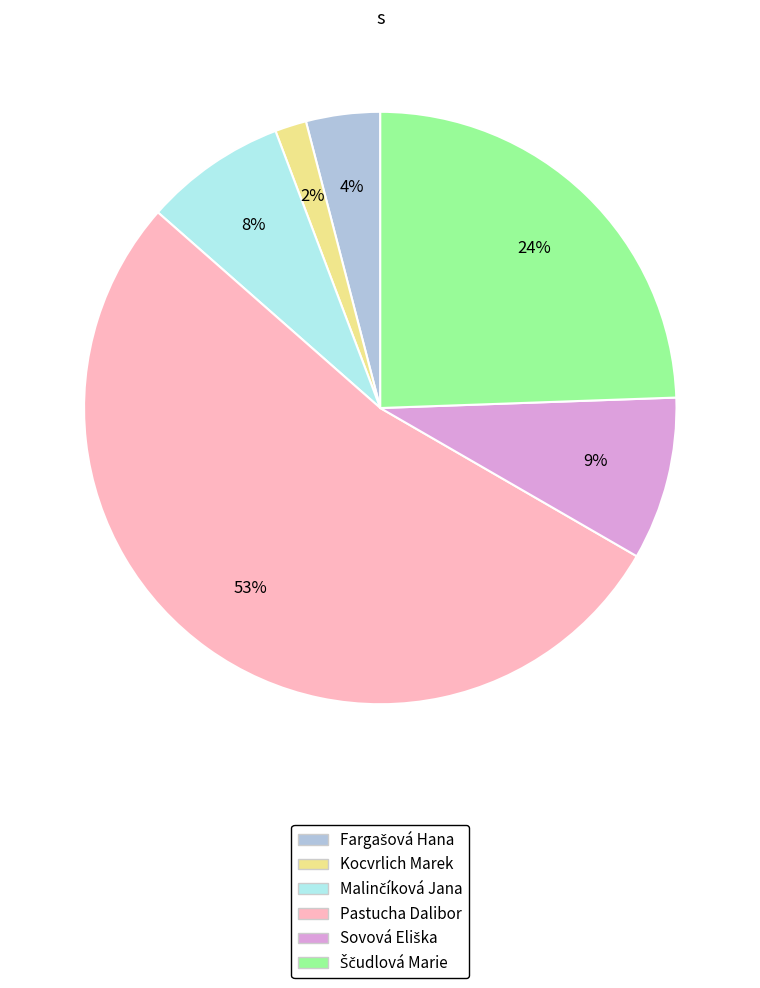

The Pastucha Dalibor slice represents 42% of the pie. True or false?

False